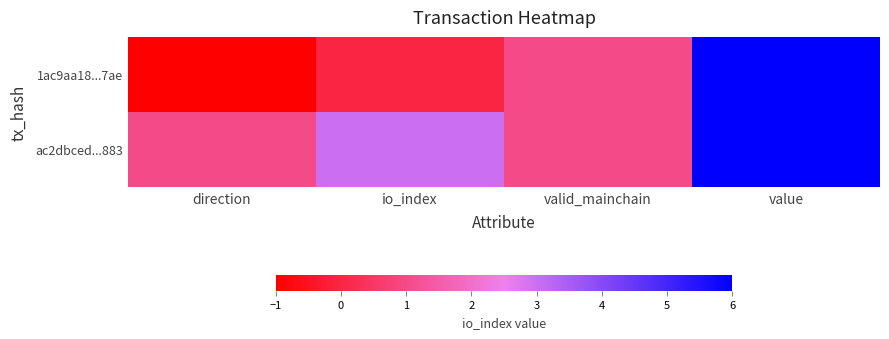

How many data points does each series have?

4